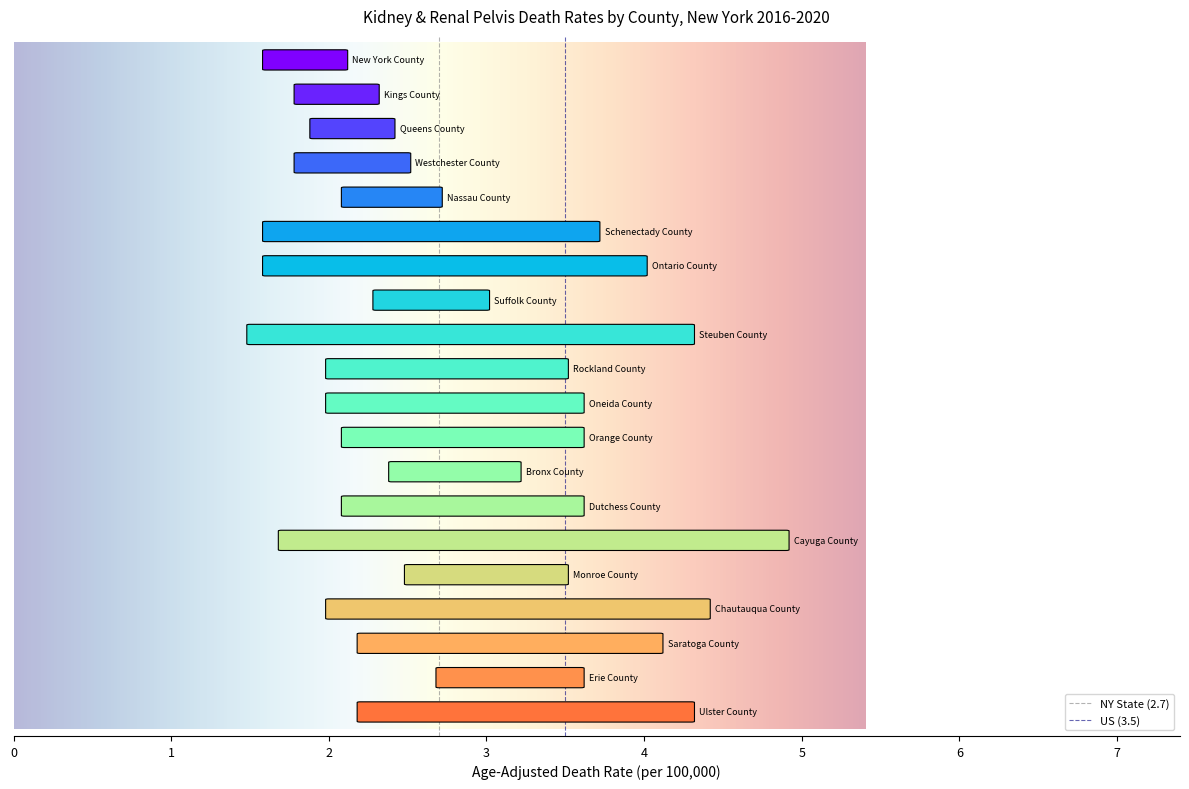

What is the difference between the values at Steuben County and Saratoga County?

0.4